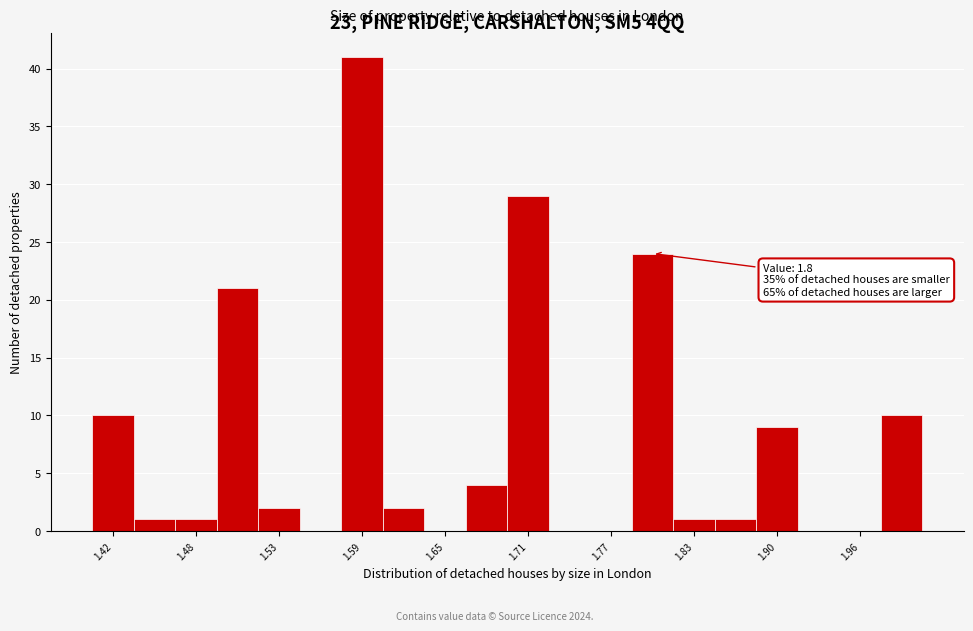

Around what value on the x-axis is the tallest bar? Give the approximate position of its centre, as read against the axis.

1.60